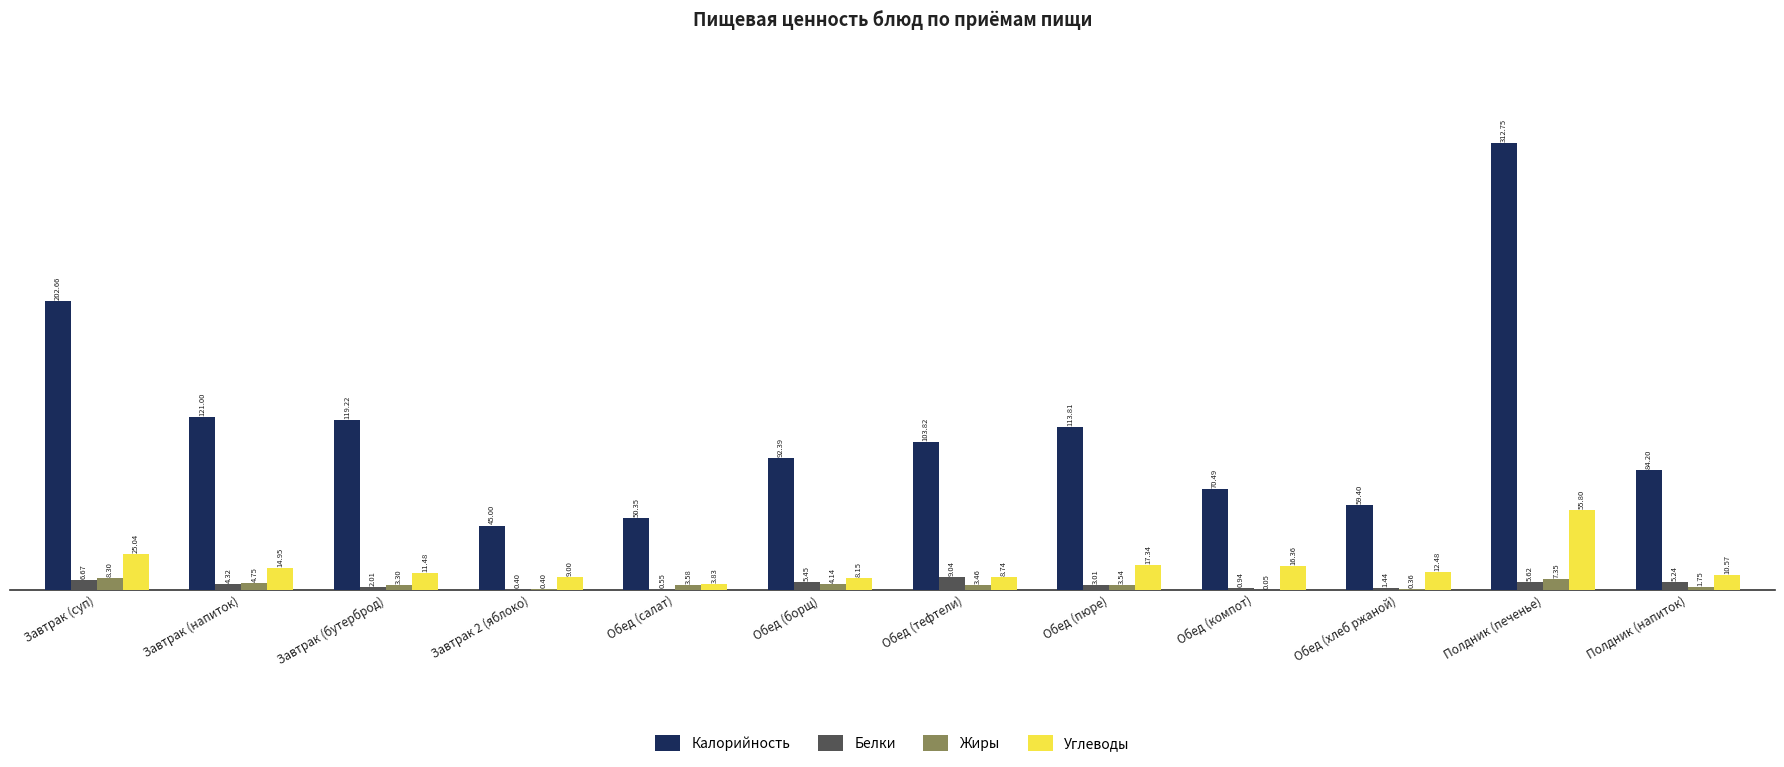

Which series changed the most between Завтрак 2 (яблоко) and Обед (борщ)?

Калорийность